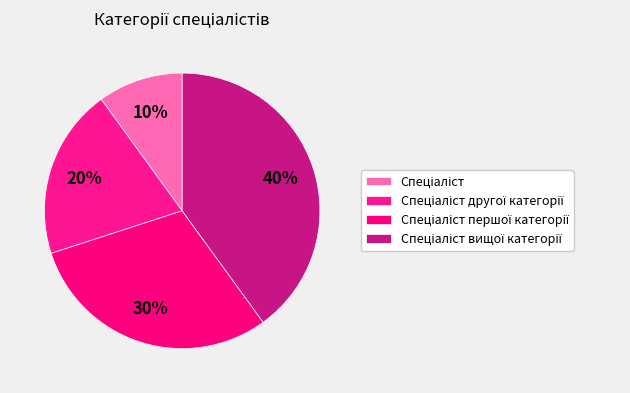

How much of the chart is everything except Спеціаліст вищої категорії?

60.0%